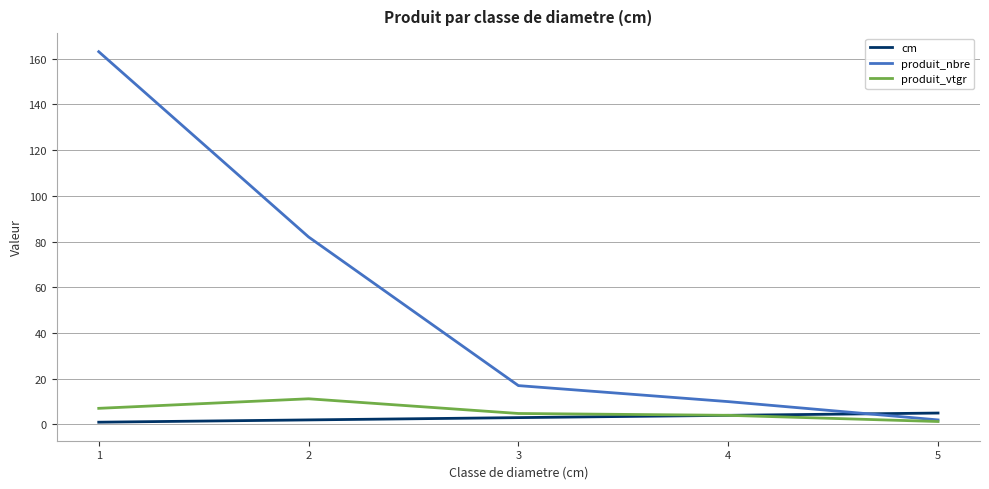

What is the average value of the cm series?

3.0